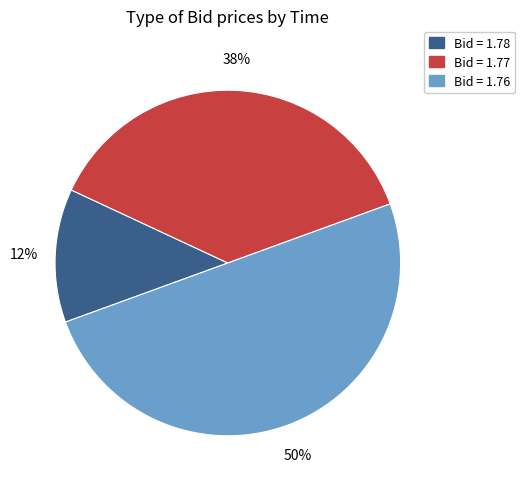

To the nearest percent, what is the average slice percentage?

33%